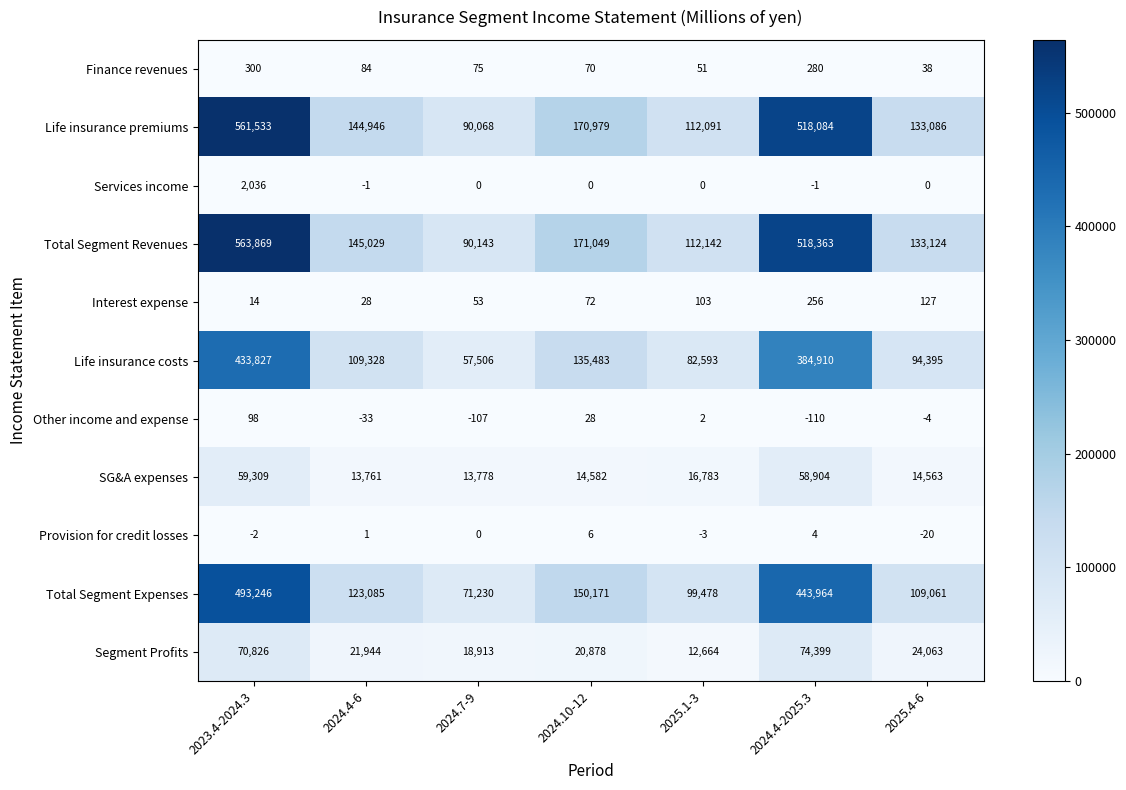

Which series changed the most between 2024.4-6 and 2025.1-3?

Total Segment Revenues